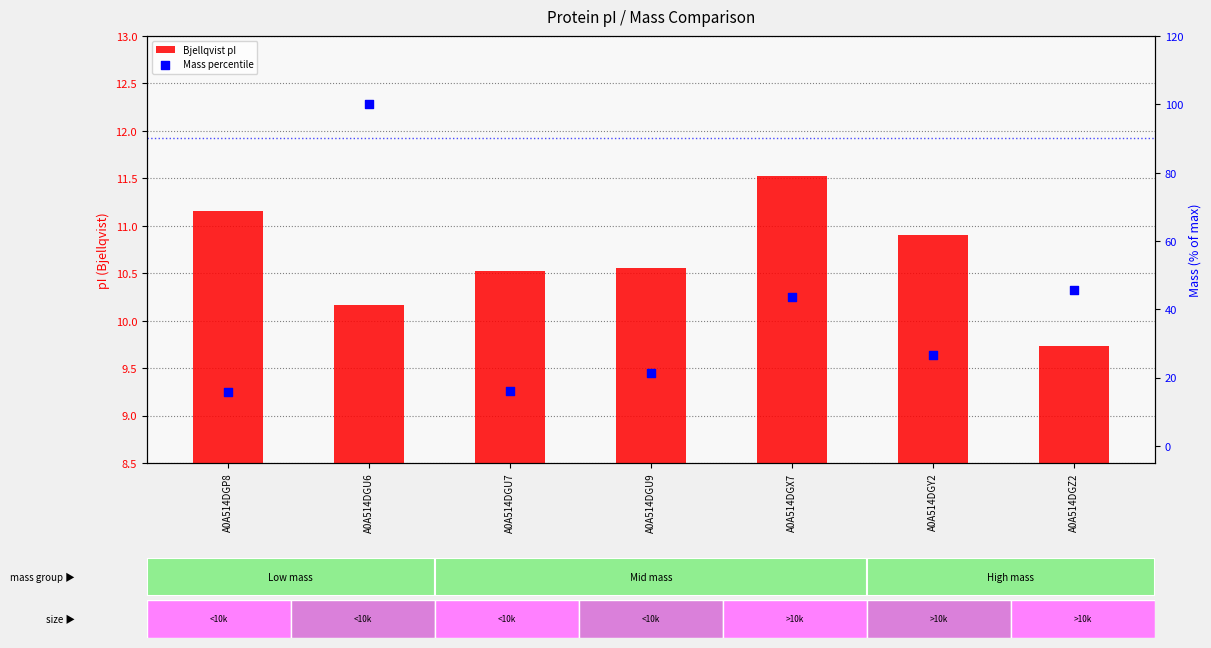

Which series has the widest spread of Y values?

Mass percentile